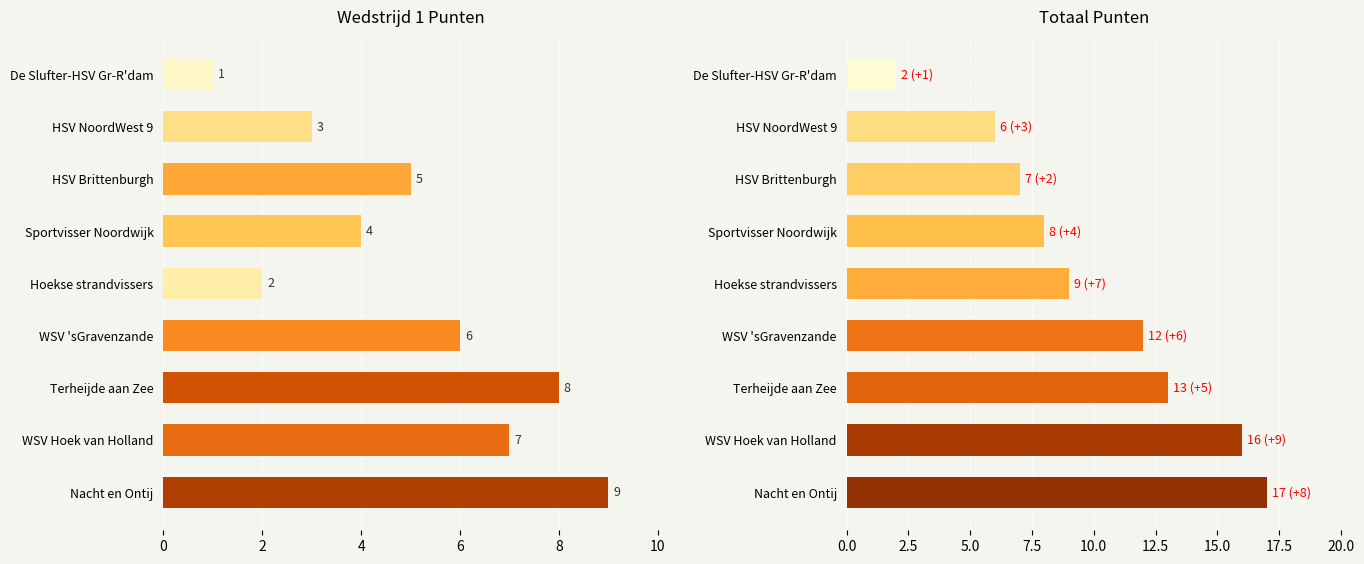

The Totaal punten series shows 2 at De Slufter-HSV Gr-R'dam. True or false?

True